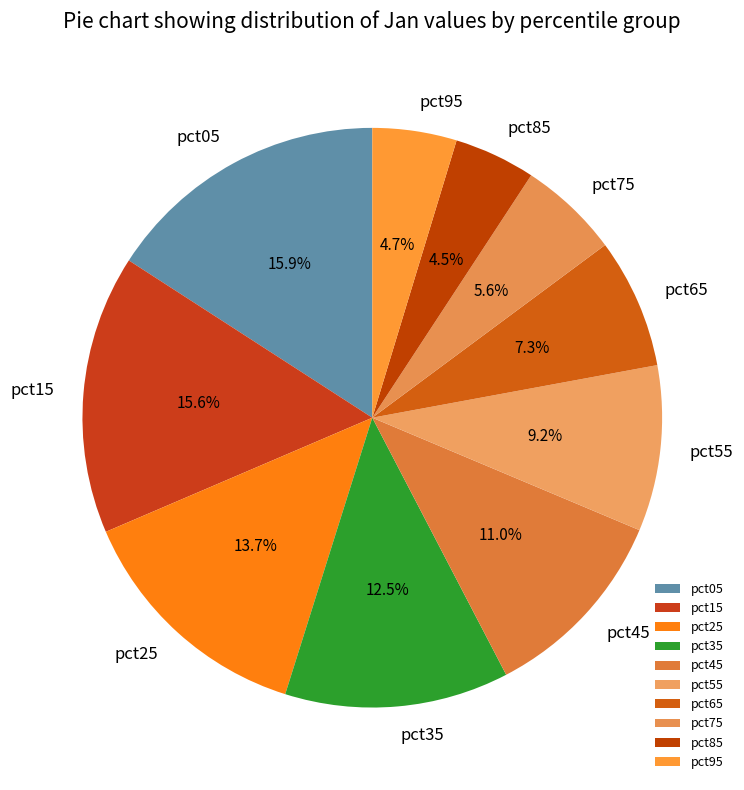

Which has a higher value, pct25 or pct45?

pct25